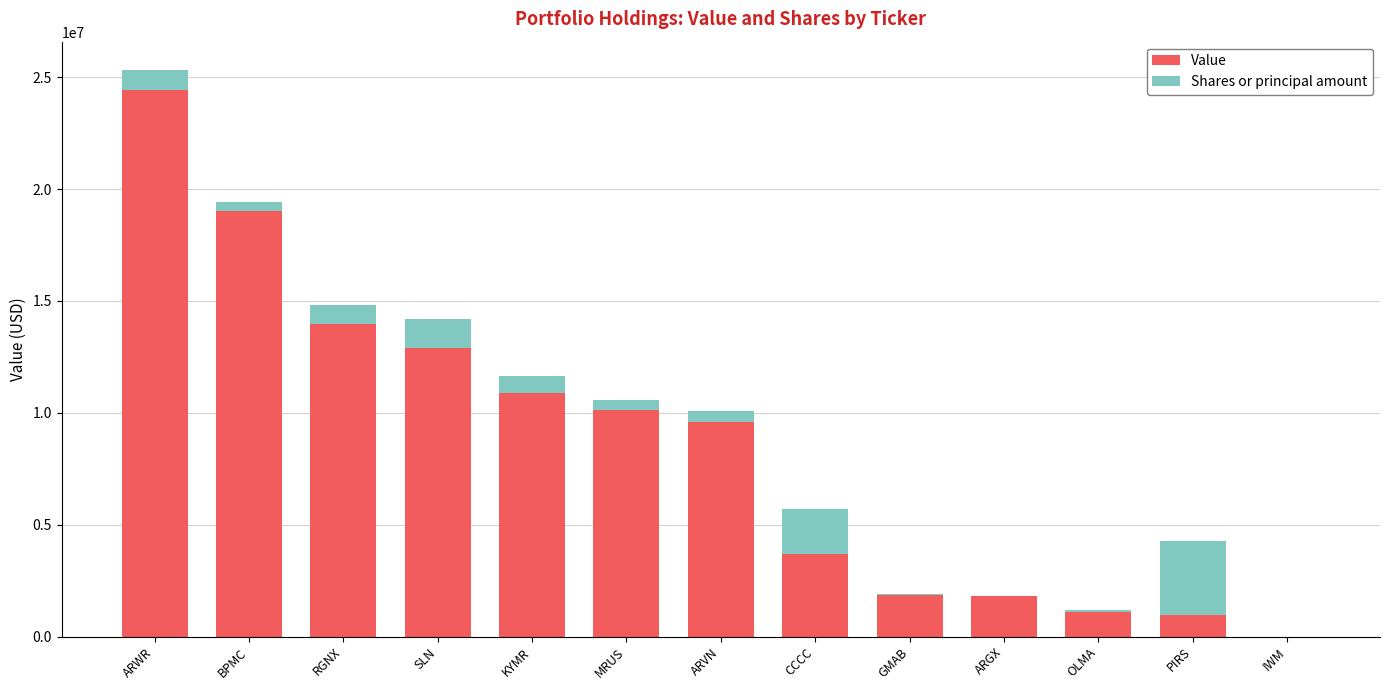

What is the highest value of the Value series?

24410696